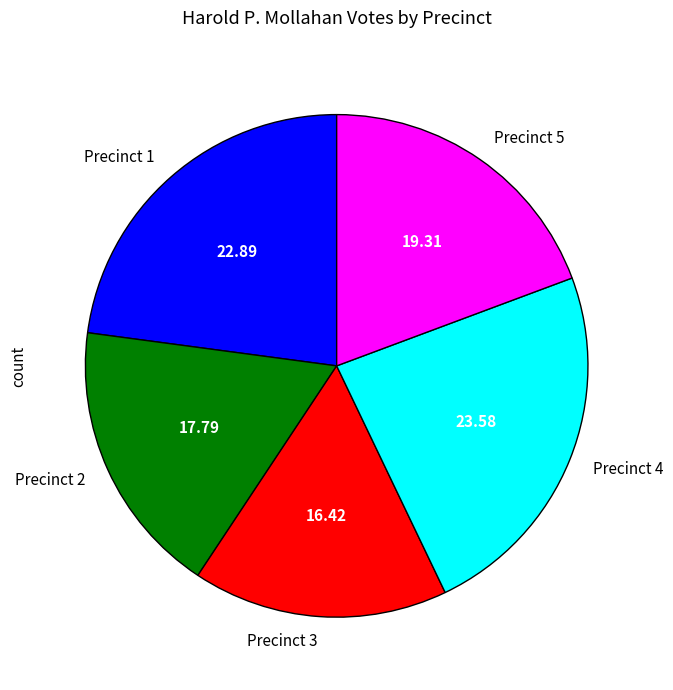

Count the number of slices in the pie.

5